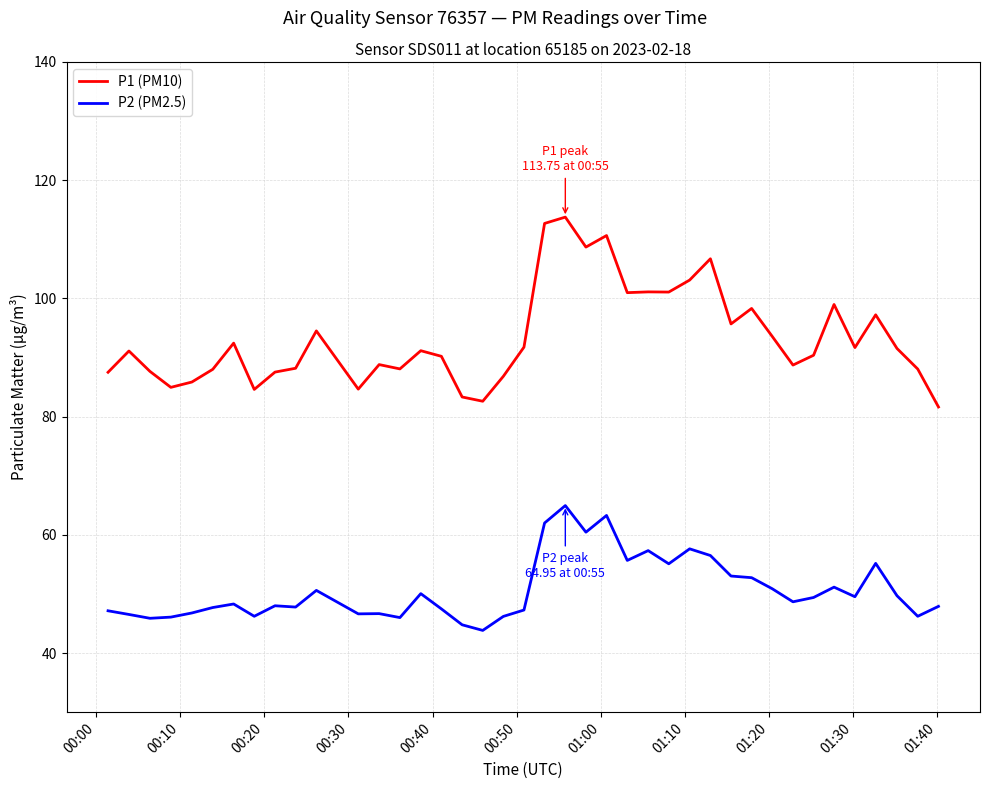

Rank the series by their maximum value, from highest to lowest.

P1 (PM10), P2 (PM2.5)